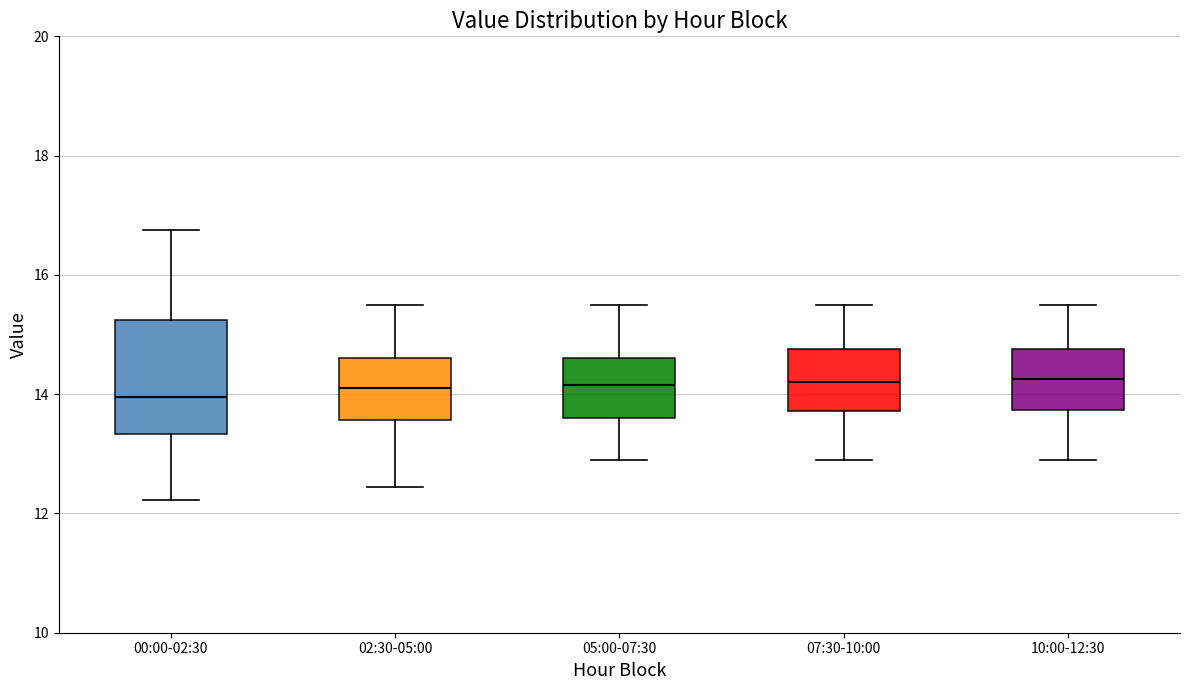

Comparing the boxes themselves (not the whiskers), which one is the tallest?

00:00-02:30